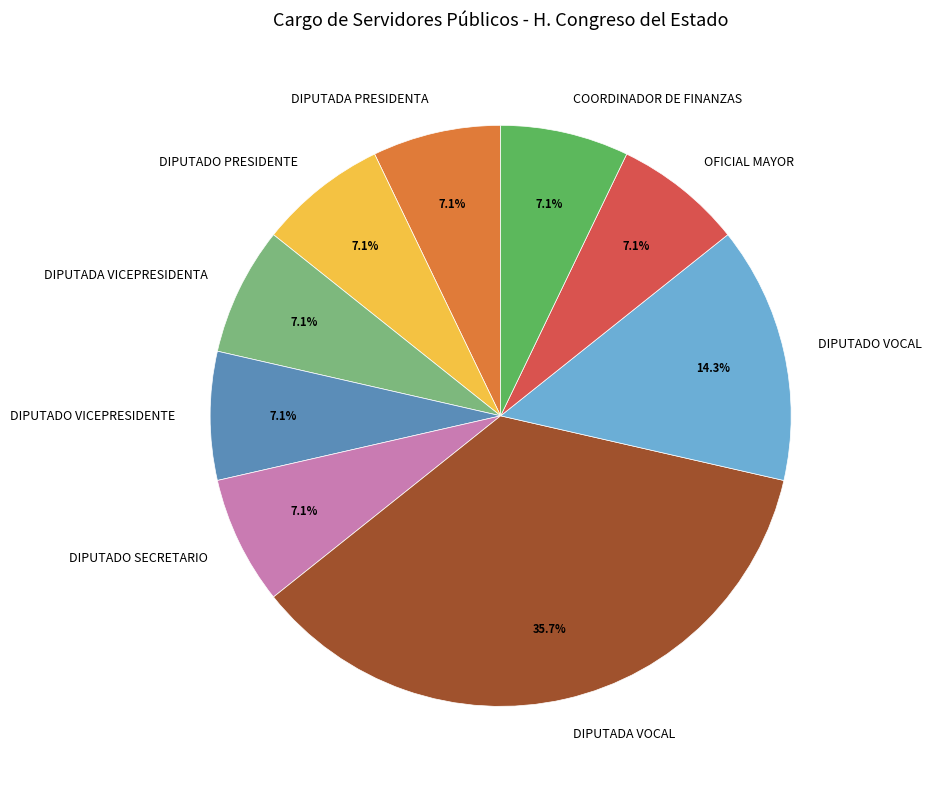

What percentage is the DIPUTADA VICEPRESIDENTA slice, to the nearest percent?

7%